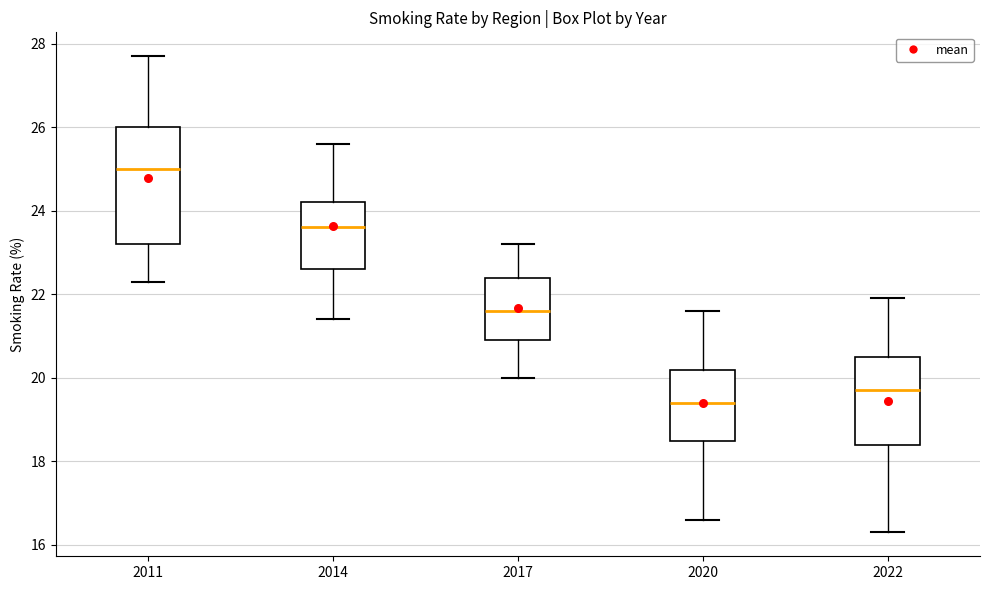

Where is the lower edge of the box at x = 2011 on the y-axis? The values are not printed on the chart, so give them approximately, as read against the axis.

23.2